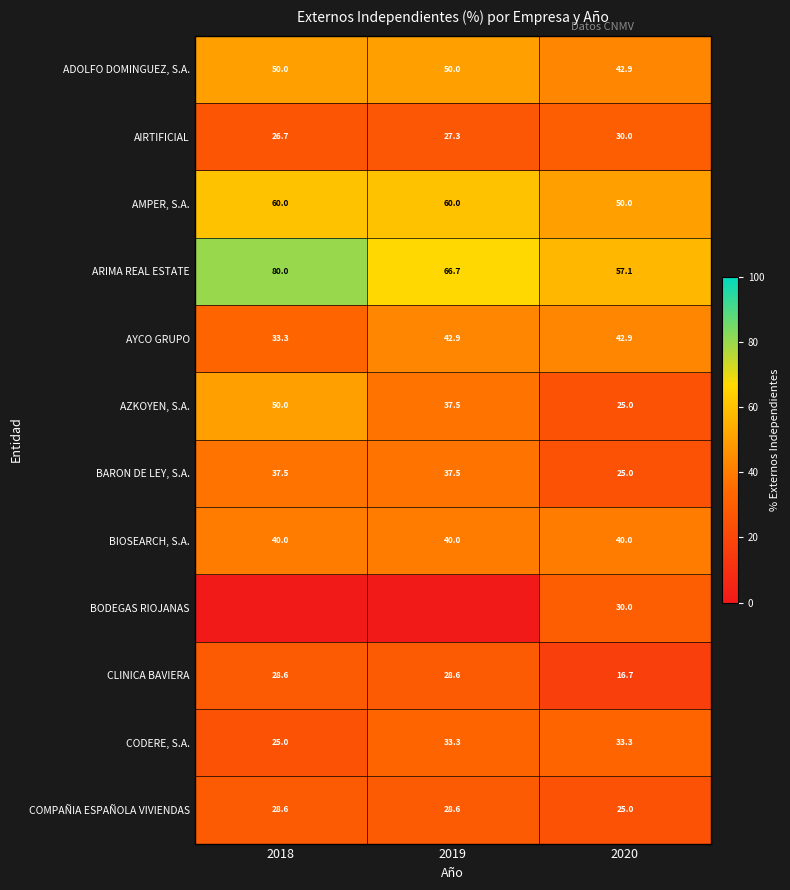

The AYCO GRUPO series shows 6.8 at 2018. True or false?

False